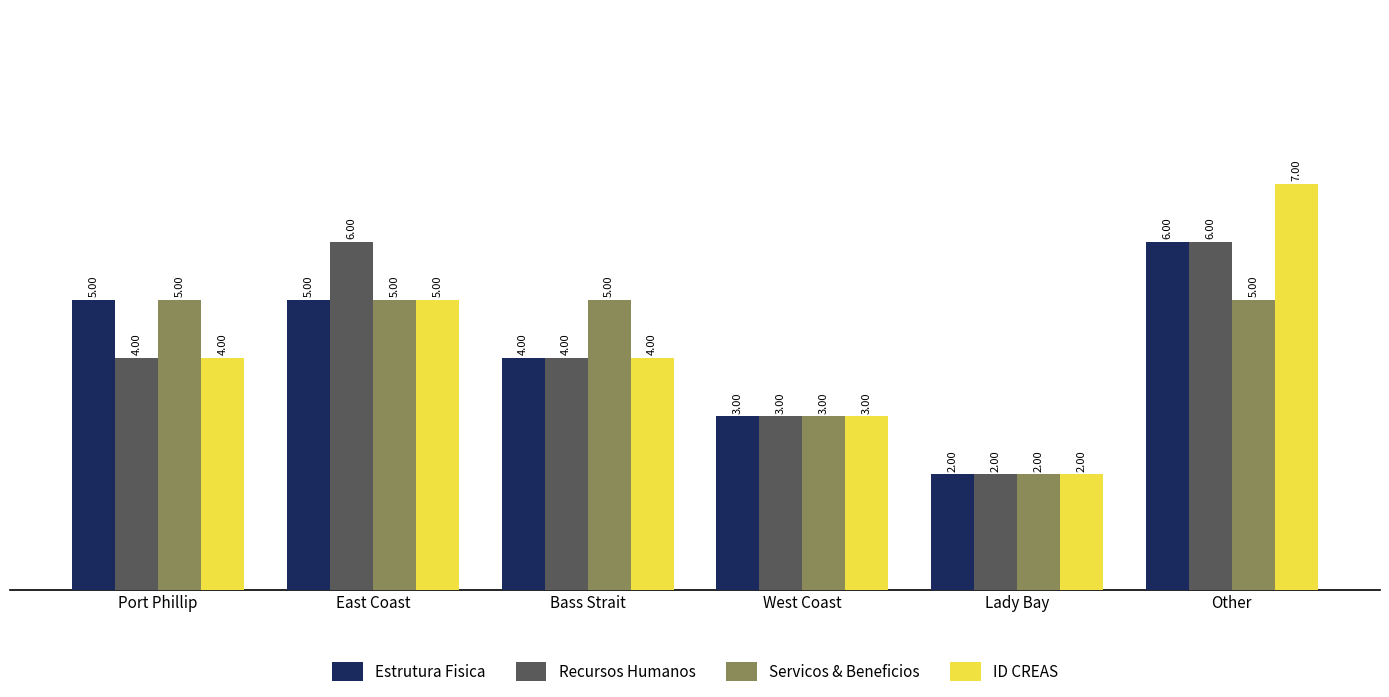

Which label corresponds to the largest value in the chart?

Other